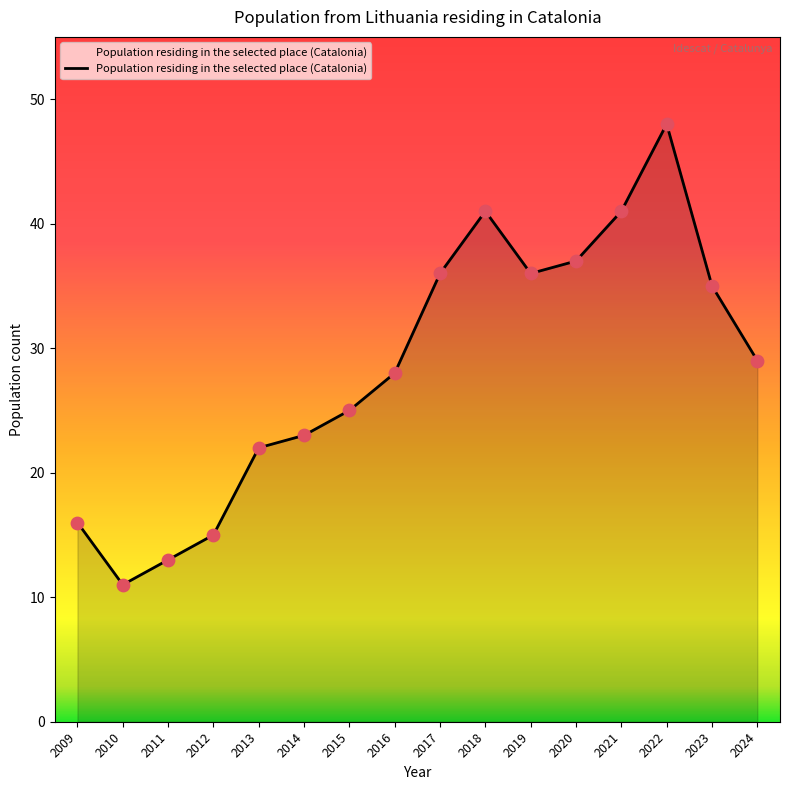

What is the ratio of the value at 2017 to the value at 2012?

2.4